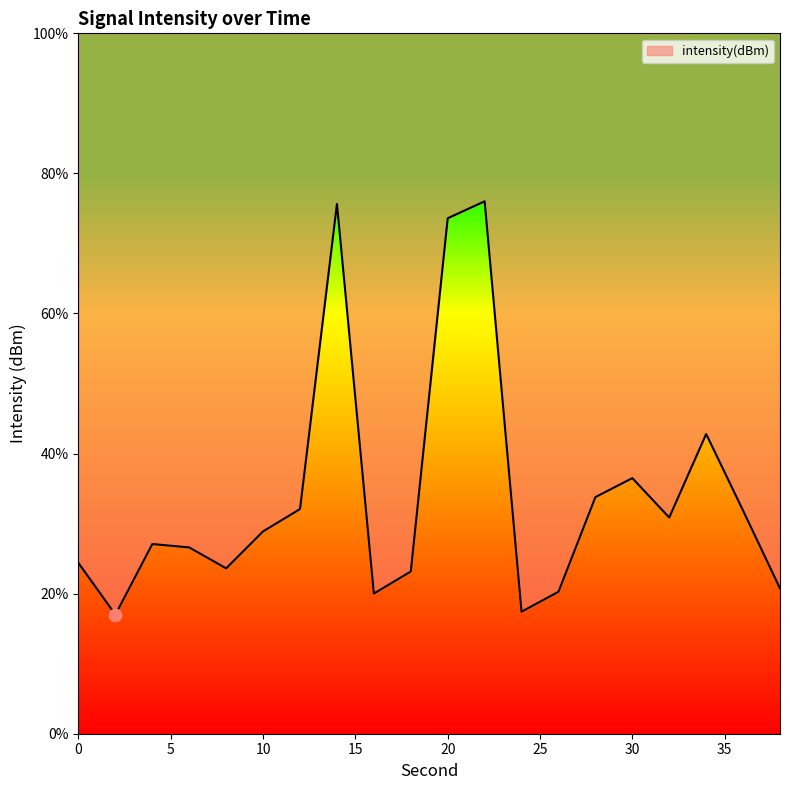

What is the change in value from 12 to 20?

+41.5